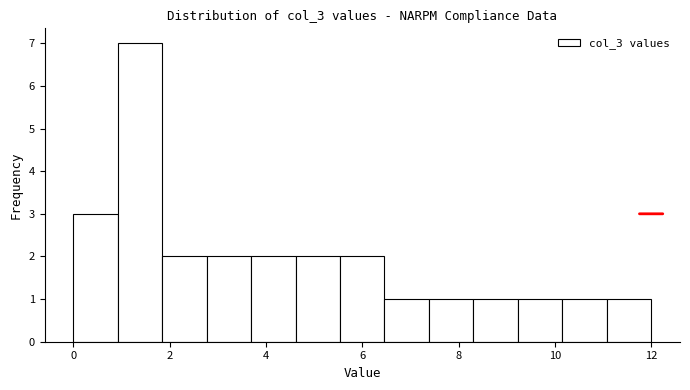

What is the height of the bar covering 3.6 to 4.6 on the x-axis? Neither the bar edges nor the heights are printed on the chart, so give them approximately, as read against the axes.

2